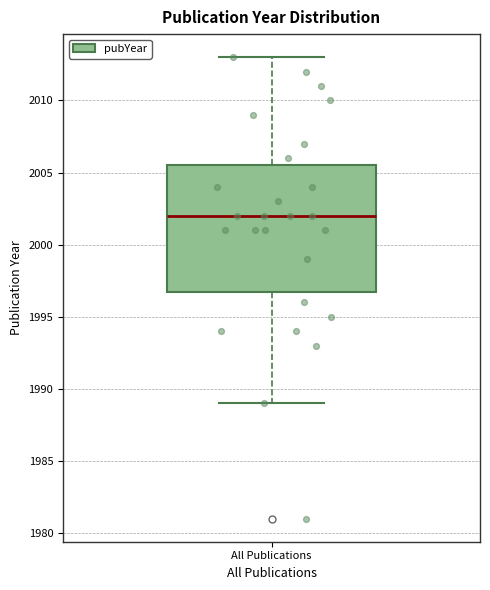

Where does the median line of the box for All Publications sit on the y-axis? The values are not printed on the chart, so give them approximately, as read against the axis.

2002.0